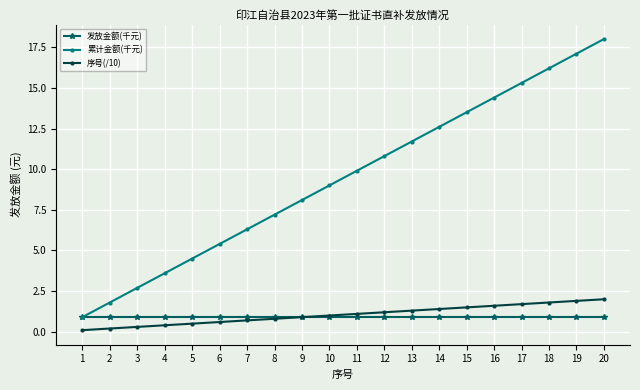

Is it true that 累计金额(千元) equals 22.5 at 14?

False